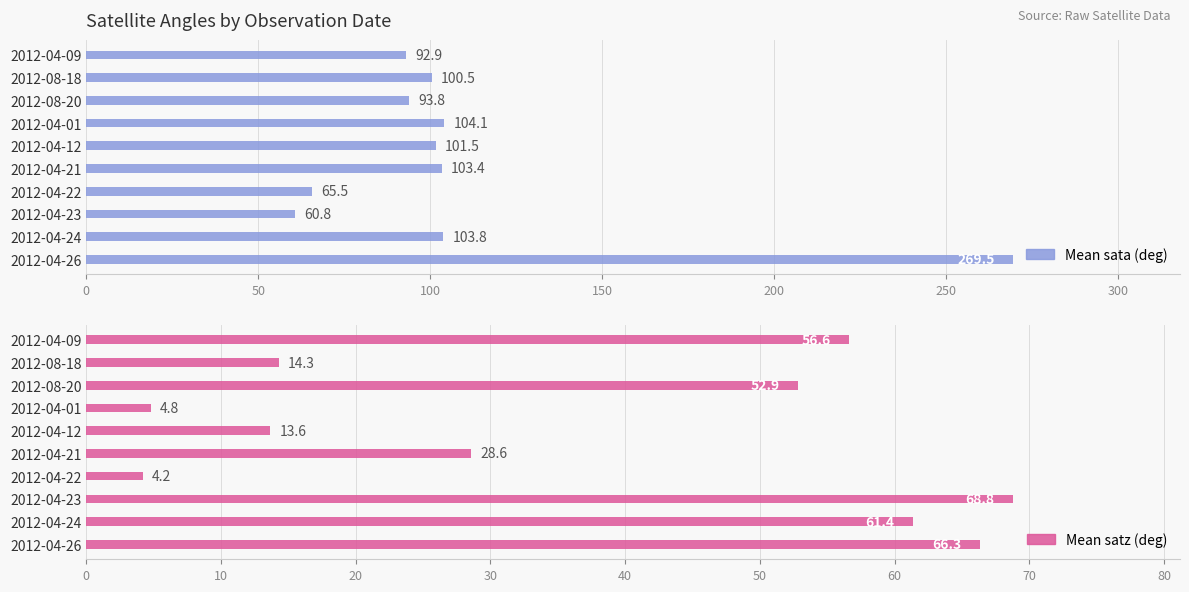

What is the average value of the Mean sata (deg) series?

109.6